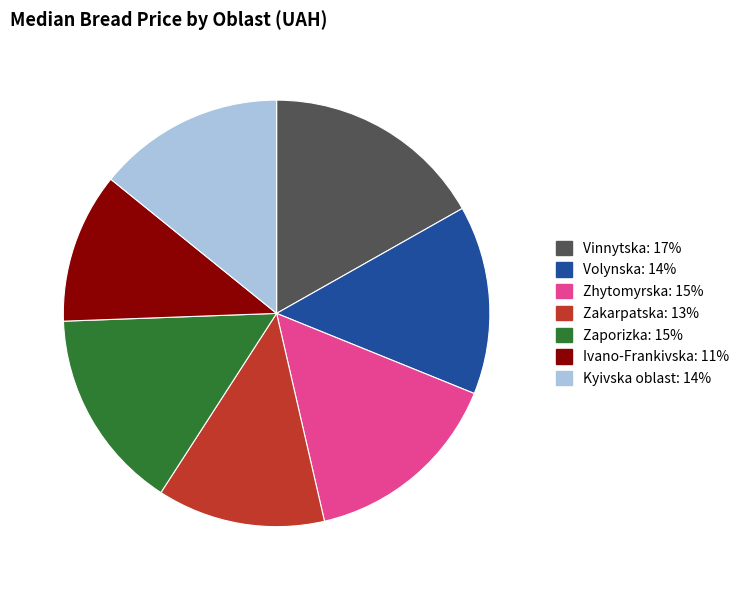

Combined, do Zhytomyrska and Kyivska oblast account for over 50%?

No